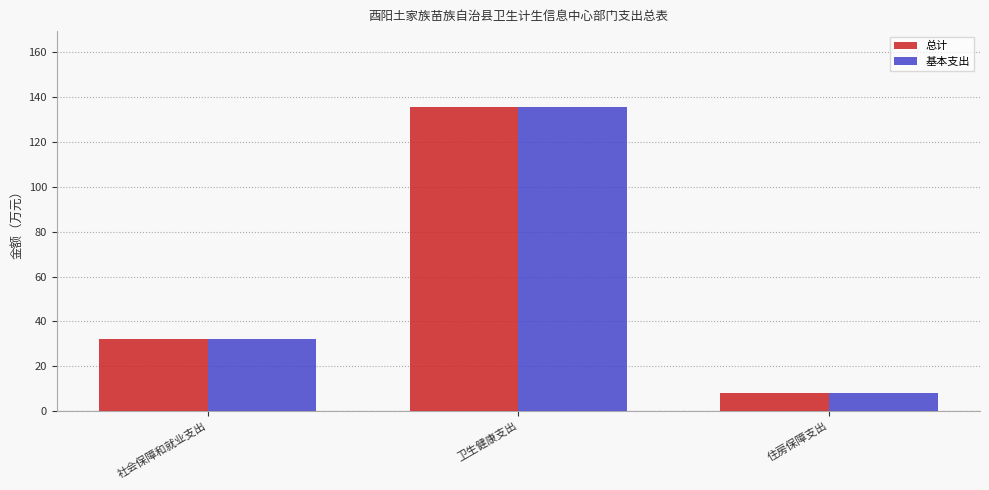

At which category is the sum across all series the highest?

卫生健康支出